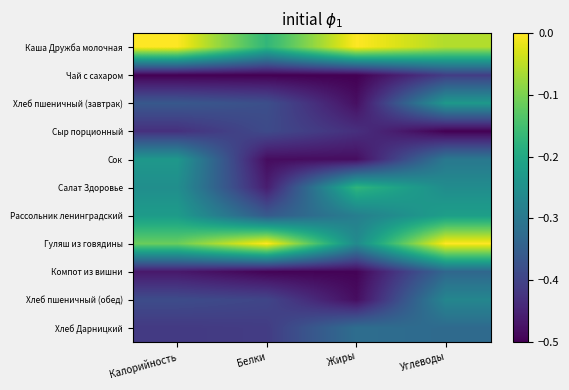

At which category is the sum across all series the highest?

Углеводы